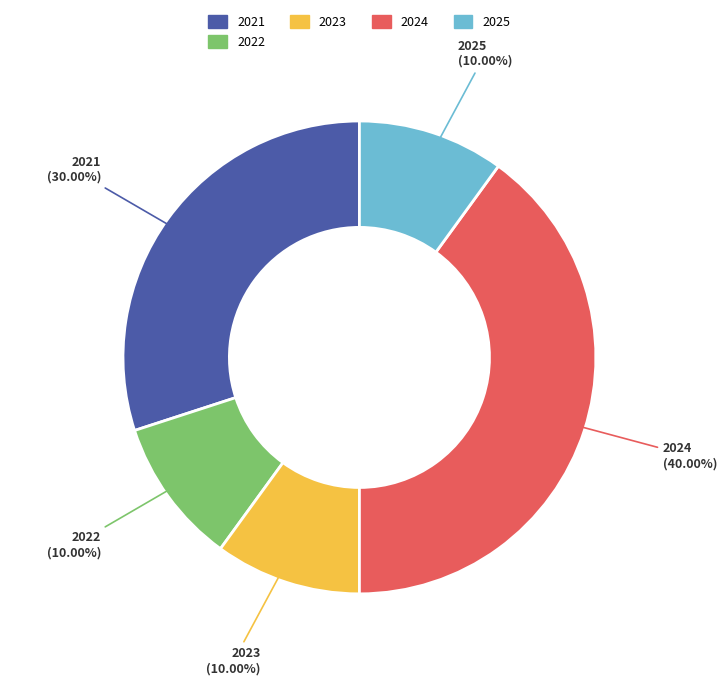

Is there any slice that represents more than half of the pie?

No